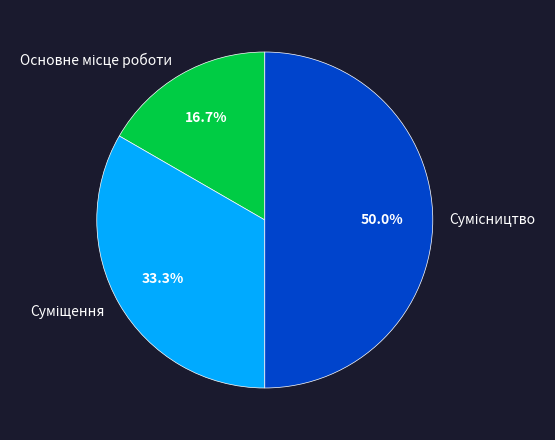

Count the number of slices in the pie.

3